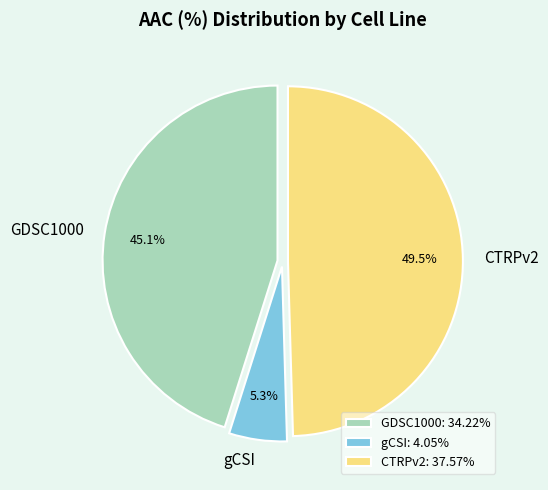

How many slices are in this pie chart?

3